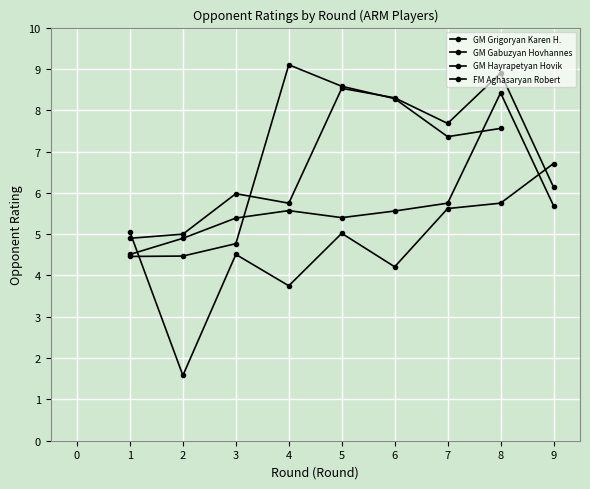

Between which two adjacent categories do GM Hayrapetyan Hovik and GM Grigoryan Karen H. first intersect?

1 and 2